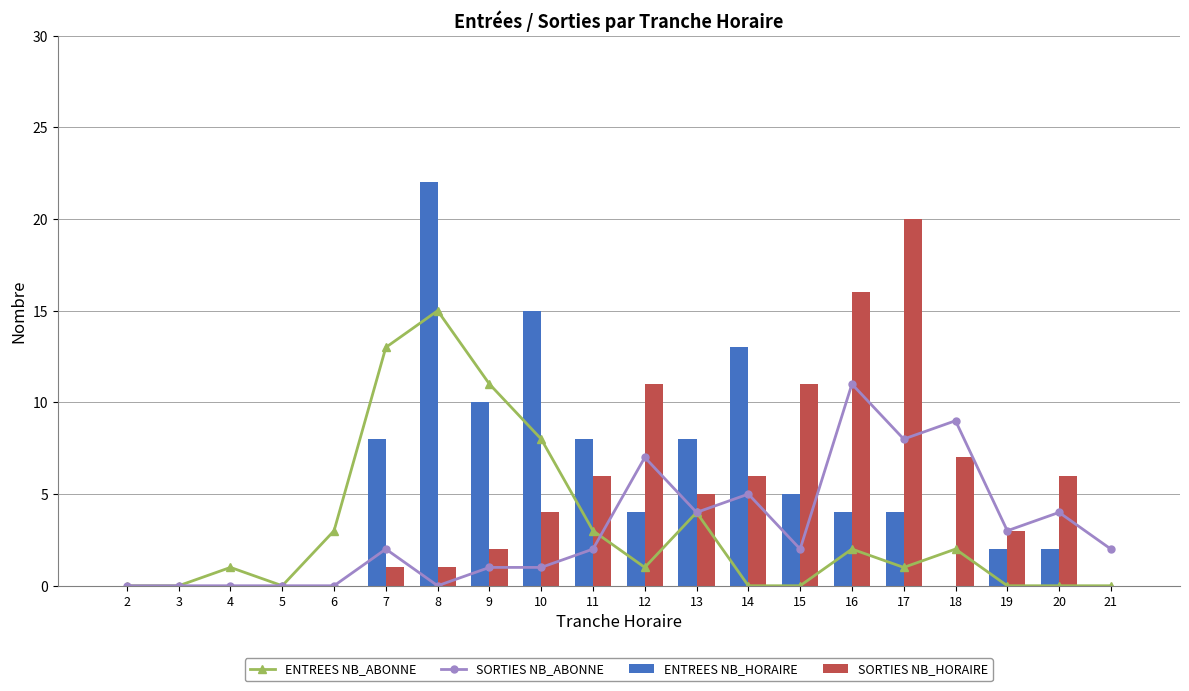

The value of SORTIES NB_ABONNE at 18 is 5. True or false?

False